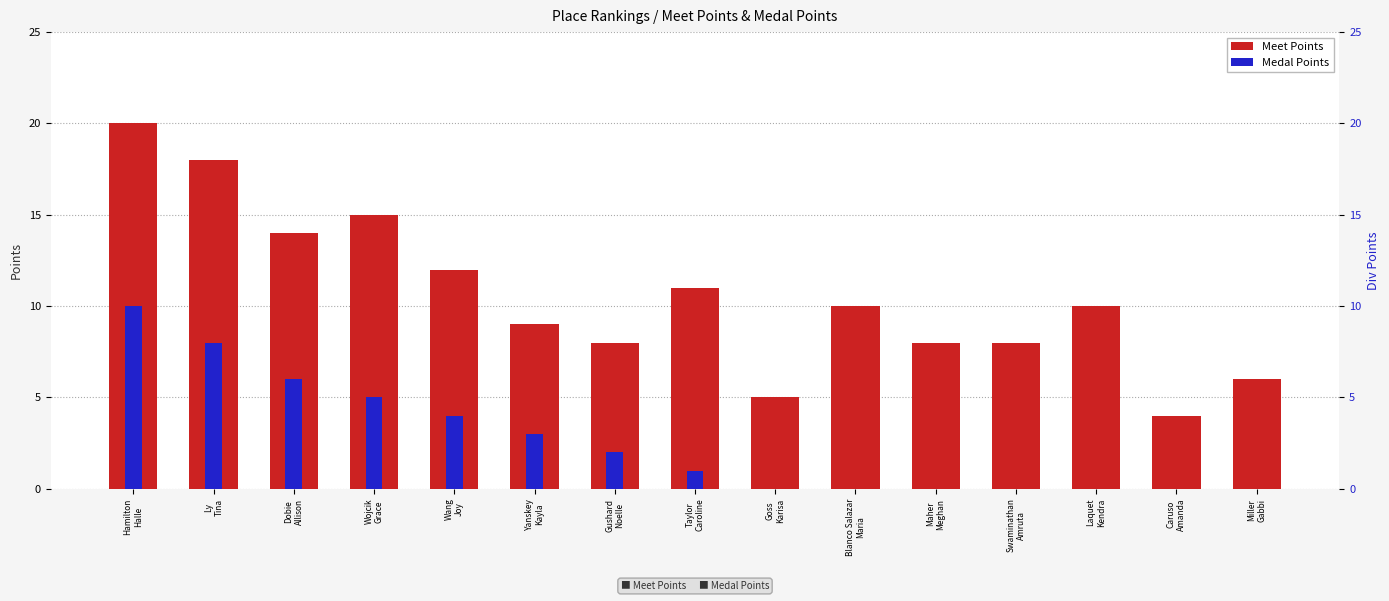

Is the value of Meet Points at Ly
Tina greater than the value of Medal Points at Swaminathan
Amruta?

Yes